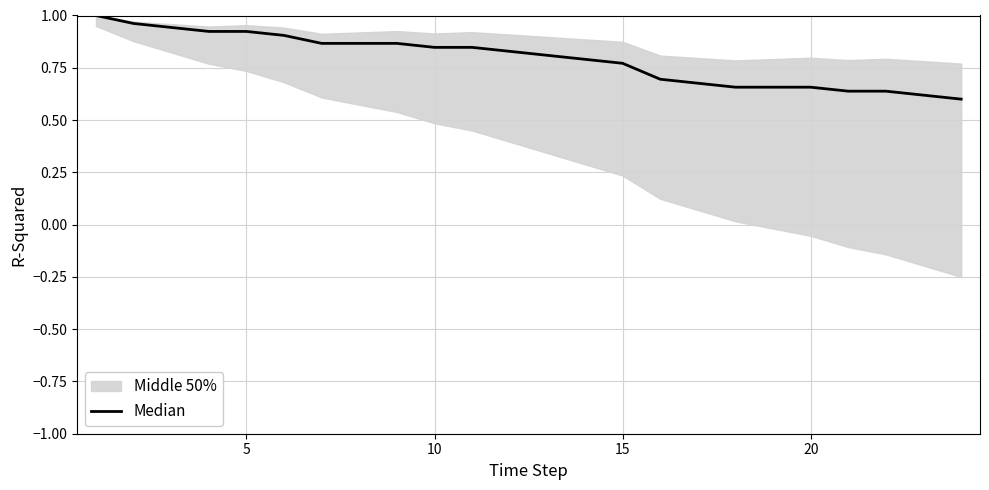

Does the chart display data point markers on the line(s)?

No